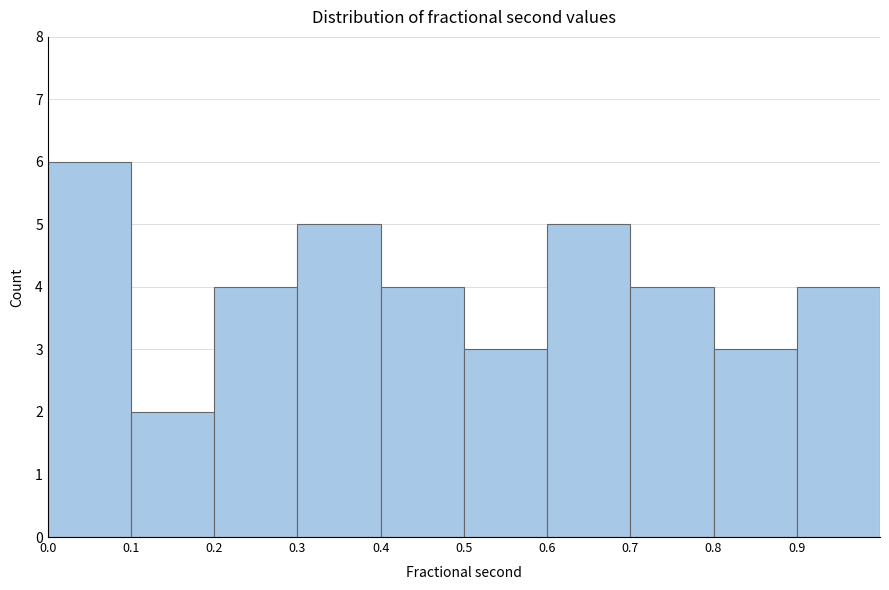

How tall is the bar that spans 0.1 to 0.2 on the x-axis? The values are not printed on the chart, so give them approximately, as read against the axis.

2